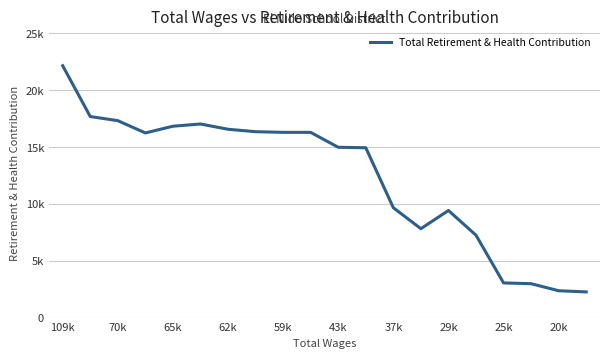

What is the average value?

12373